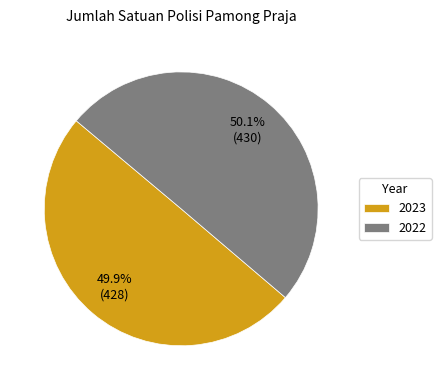

To the nearest percent, what is the combined percentage of 2023 and 2022?

100%